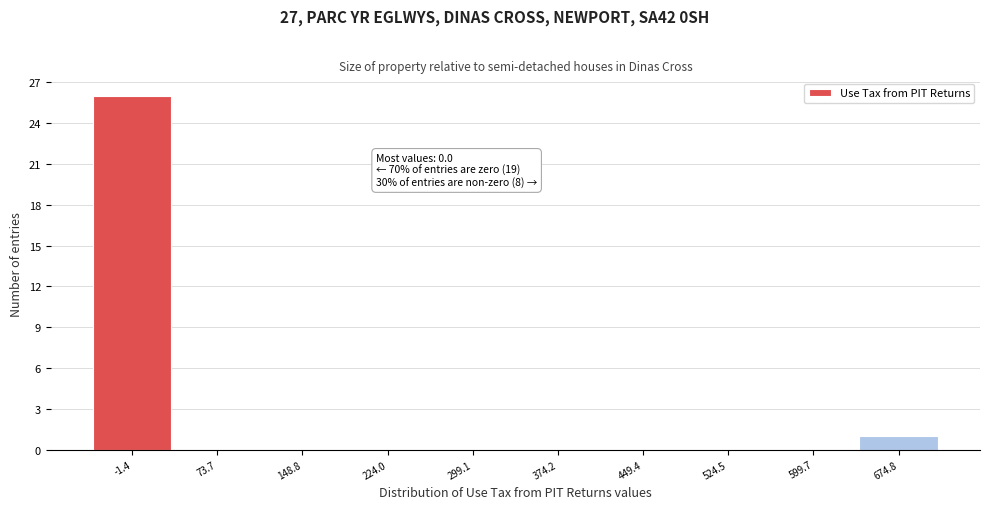

Reading left to right, transcribe all the data shown in this chart.

-1.4=26	73.7=0	148.8=0	224.0=0	299.1=0	374.2=0	449.4=0	524.5=0	599.7=0	674.8=1